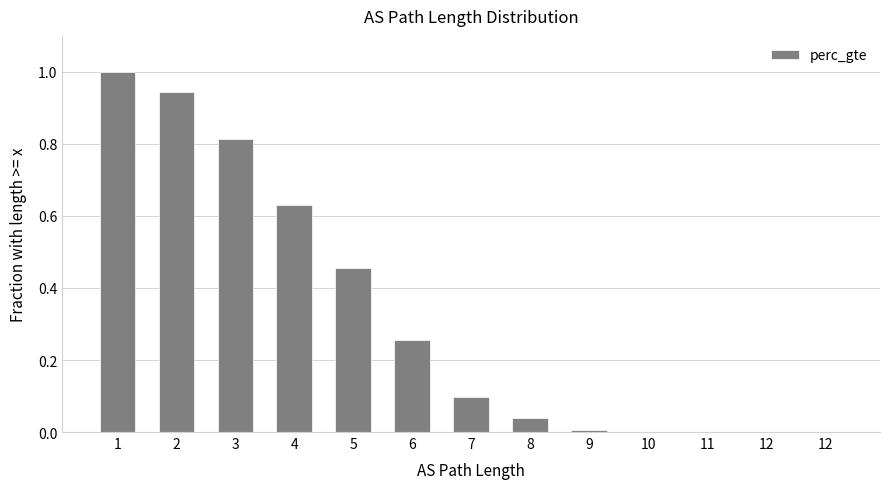

Count the number of categories in the chart.

13